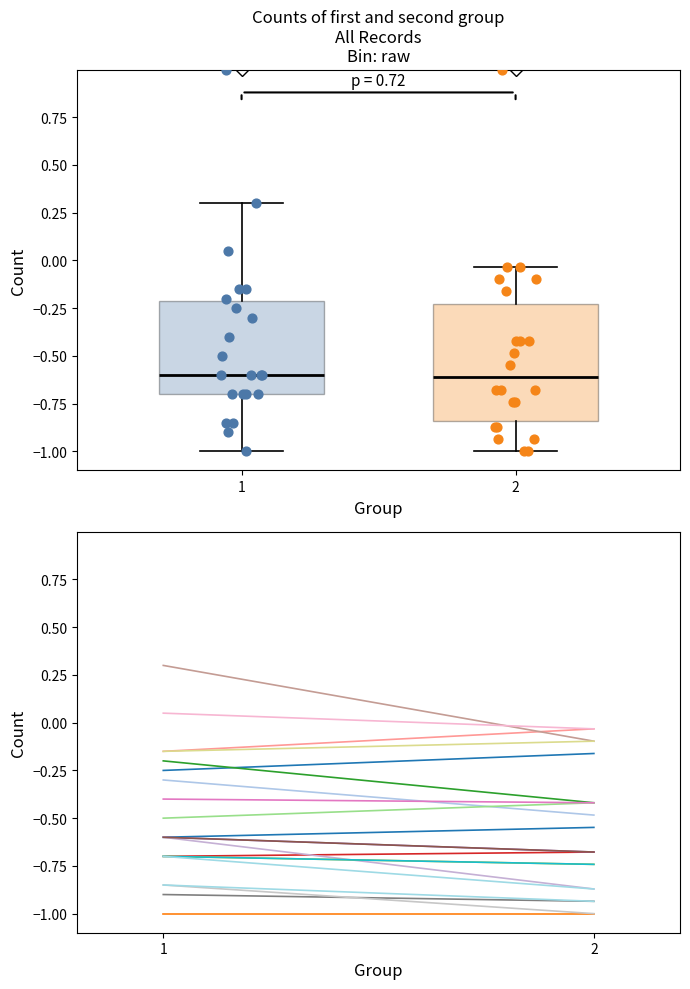

Where does the lower whisker of the box at x = 2 end on the y-axis? The values are not printed on the chart, so give them approximately, as read against the axis.

-1.00